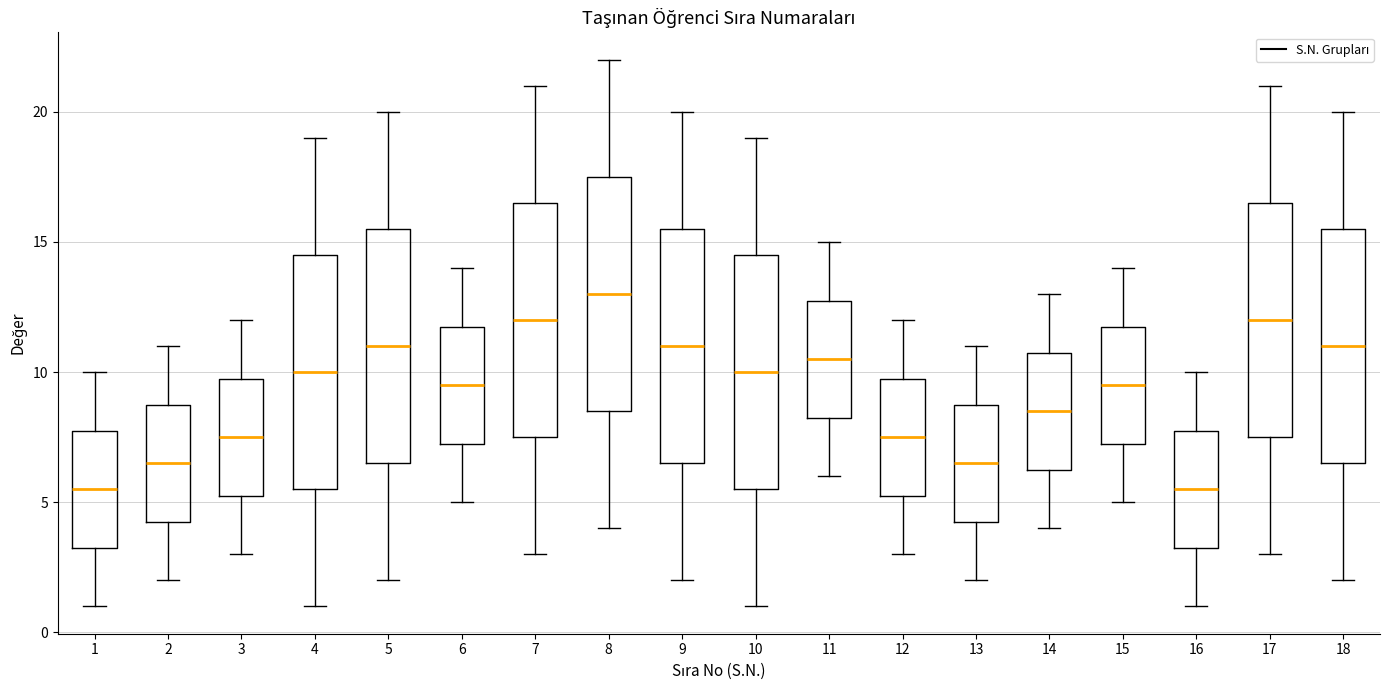

Reading left to right, read every box against the y-axis: the position of its median line, the range the box covers, and the ends of its whiskers. The values are not printed on the chart, so give them approximately, as read against the axis.

1: median 5.5, box 3.5 to 8.0, whiskers 1.0 to 10.0
2: median 6.5, box 4.5 to 9.0, whiskers 2.0 to 11.0
3: median 7.5, box 5.5 to 10.0, whiskers 3.0 to 12.0
4: median 10.0, box 5.5 to 14.5, whiskers 1.0 to 19.0
5: median 11.0, box 6.5 to 15.5, whiskers 2.0 to 20.0
6: median 9.5, box 7.5 to 12.0, whiskers 5.0 to 14.0
7: median 12.0, box 7.5 to 16.5, whiskers 3.0 to 21.0
8: median 13.0, box 8.5 to 17.5, whiskers 4.0 to 22.0
9: median 11.0, box 6.5 to 15.5, whiskers 2.0 to 20.0
10: median 10.0, box 5.5 to 14.5, whiskers 1.0 to 19.0
11: median 10.5, box 8.5 to 13.0, whiskers 6.0 to 15.0
12: median 7.5, box 5.5 to 10.0, whiskers 3.0 to 12.0
13: median 6.5, box 4.5 to 9.0, whiskers 2.0 to 11.0
14: median 8.5, box 6.5 to 11.0, whiskers 4.0 to 13.0
15: median 9.5, box 7.5 to 12.0, whiskers 5.0 to 14.0
16: median 5.5, box 3.5 to 8.0, whiskers 1.0 to 10.0
17: median 12.0, box 7.5 to 16.5, whiskers 3.0 to 21.0
18: median 11.0, box 6.5 to 15.5, whiskers 2.0 to 20.0